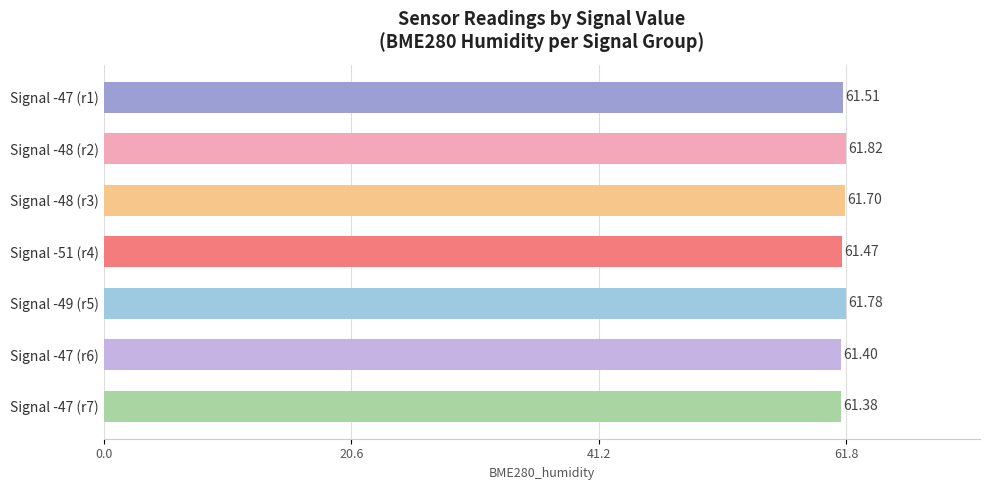

Which category has the lowest value across all series?

Signal -47 (r7)